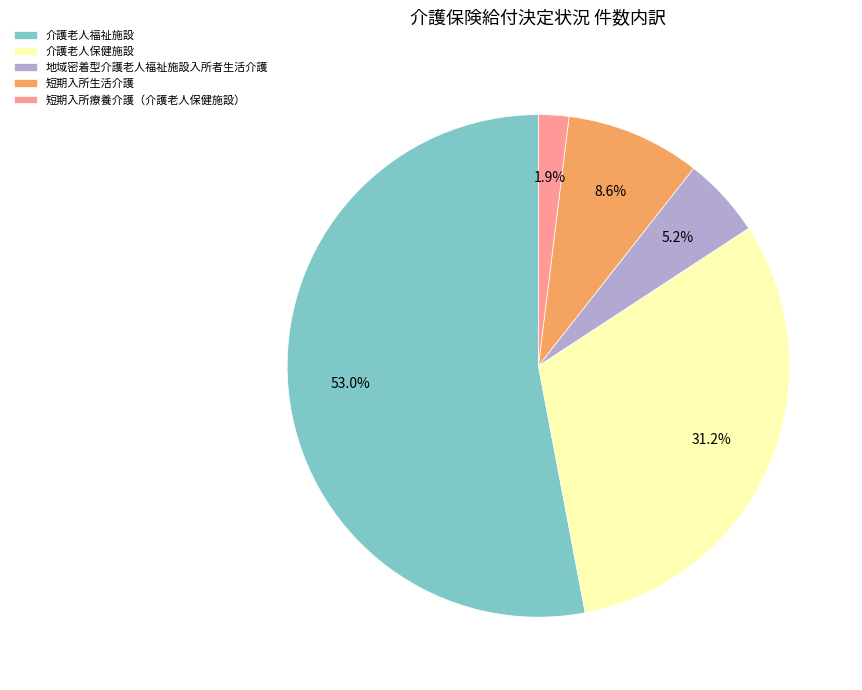

To the nearest percent, what is the difference between the 地域密着型介護老人福祉施設入所者生活介護 and 介護老人福祉施設 slice percentages?

48%